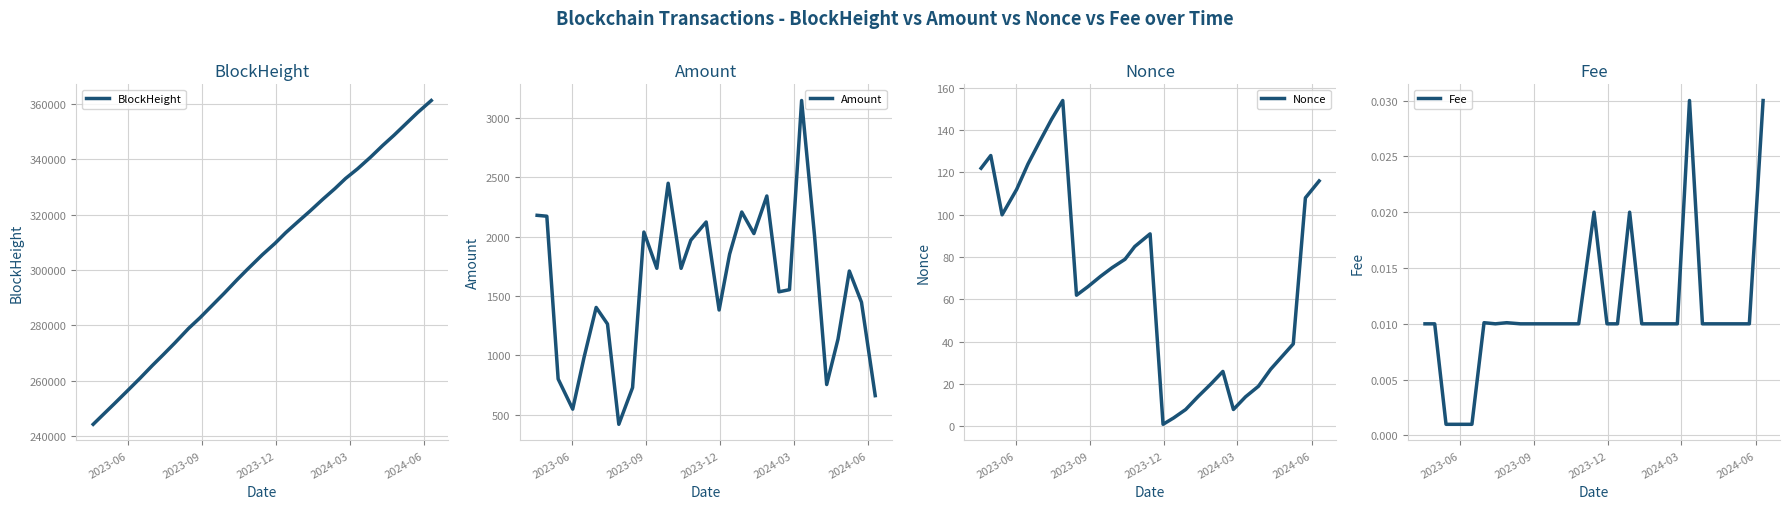

Count the number of data series in this chart.

4